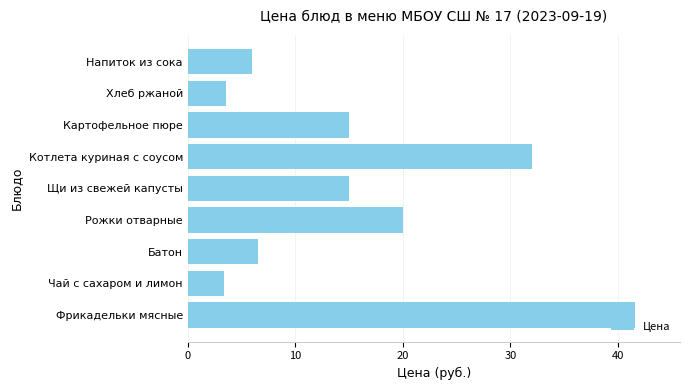

Approximately how many times larger is the value at Фрикадельки мясные compared to Котлета куриная с соусом?

1.3